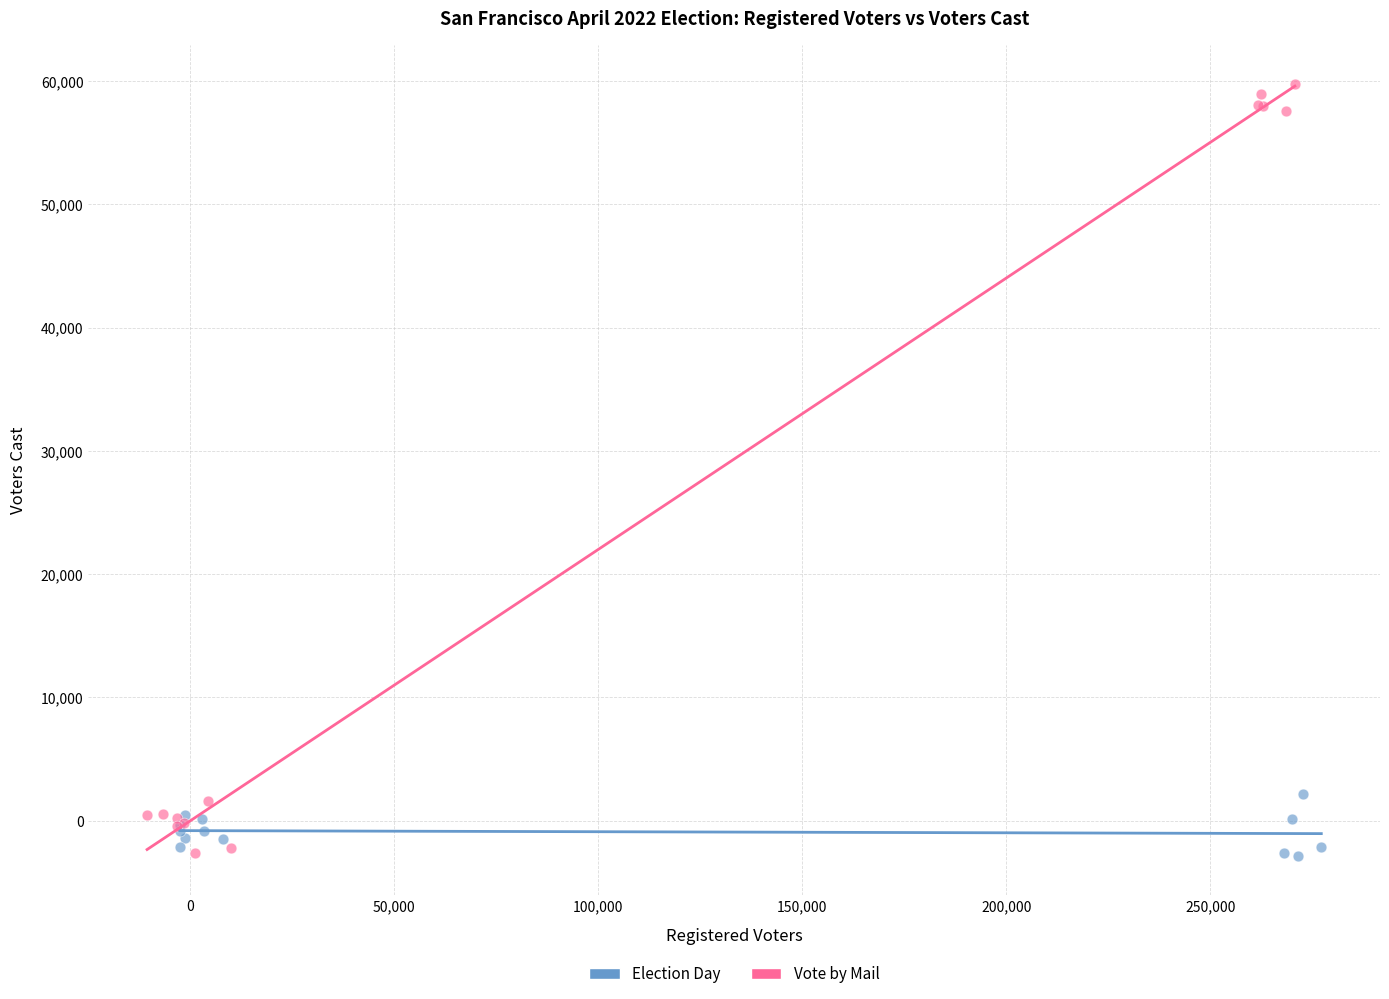

Which series has the largest Y range (max minus min)?

Vote by Mail